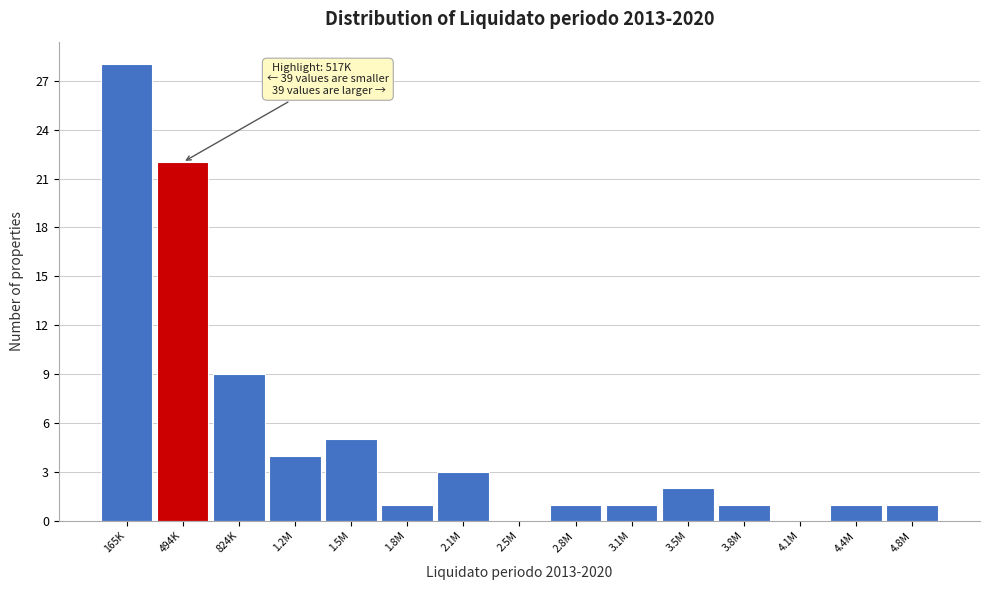

Reading right to left, list all the values displayed in this chart.

4.8M=1	4.4M=1	4.1M=0	3.8M=1	3.5M=2	3.1M=1	2.8M=1	2.5M=0	2.1M=3	1.8M=1	1.5M=5	1.2M=4	824K=9	494K=22	165K=28